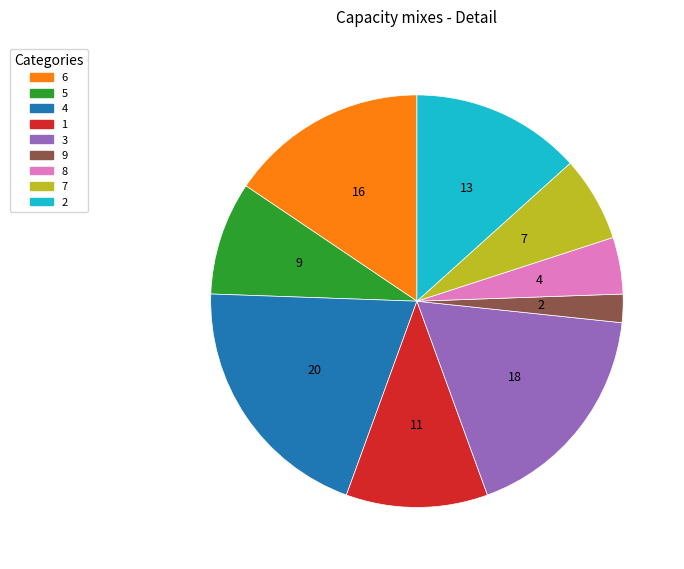

To the nearest percent, what is the difference between the 5 and 2 slice percentages?

4%